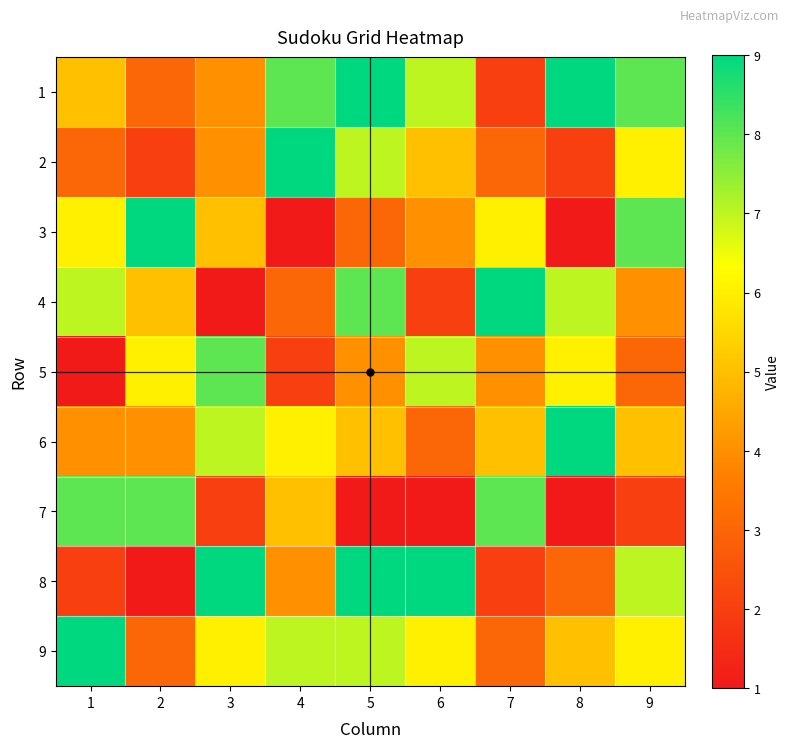

Which category has the highest value across all series?

5